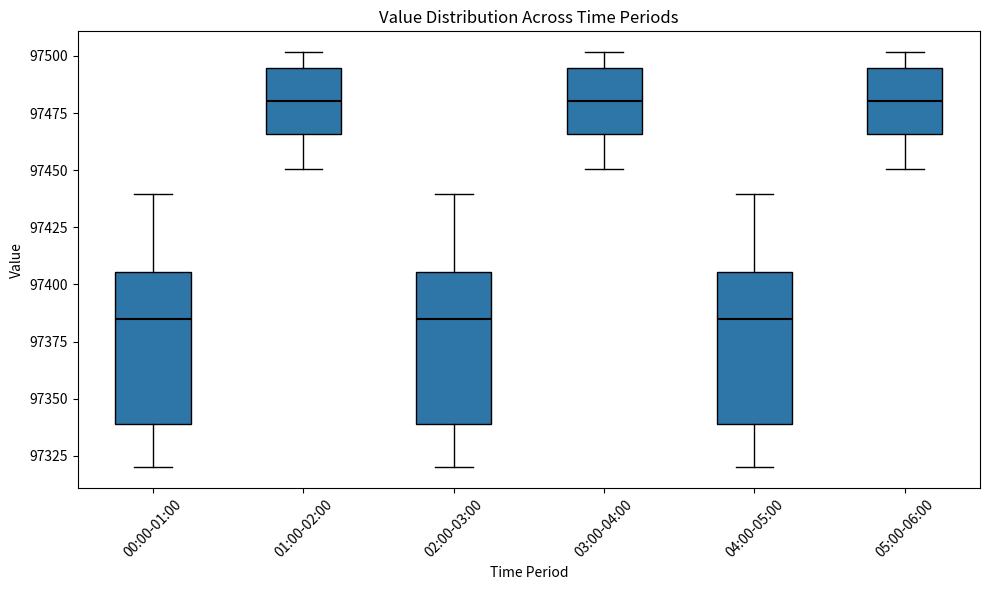

Where is the lower edge of the box for 04:00-05:00 on the y-axis? The values are not printed on the chart, so give them approximately, as read against the axis.

97340